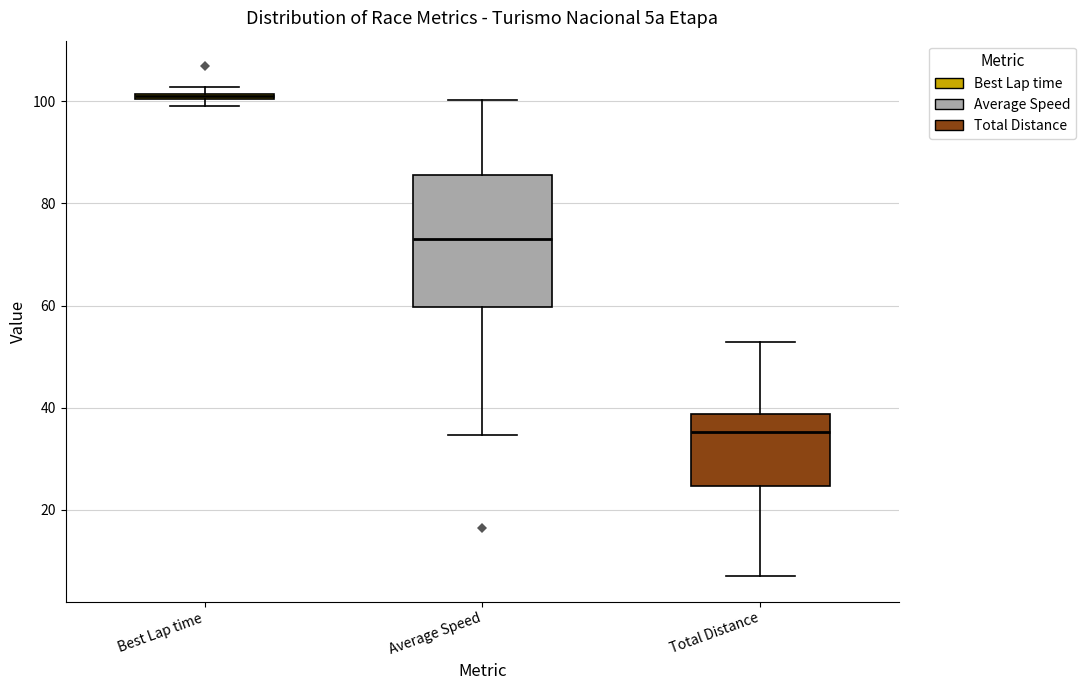

Comparing the boxes themselves (not the whiskers), which one is the tallest?

Average Speed